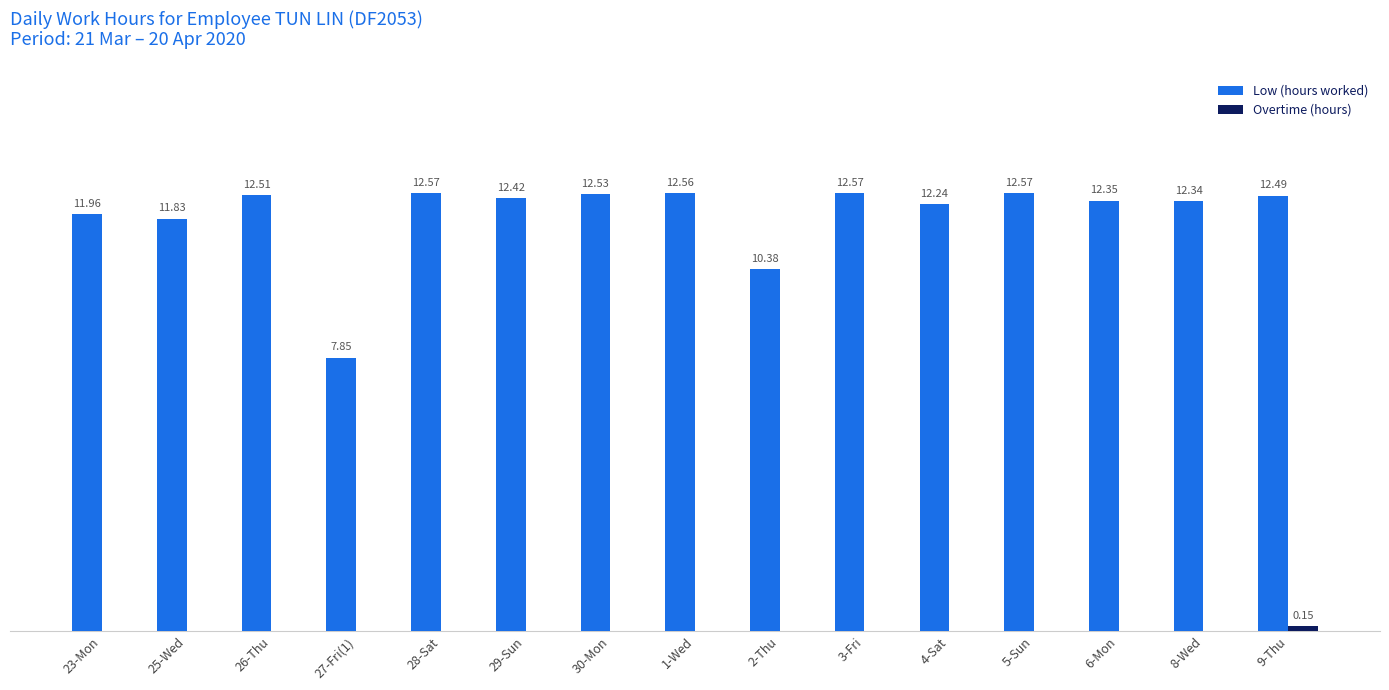

Which series changed the most between 25-Wed and 28-Sat?

Low (hours worked)